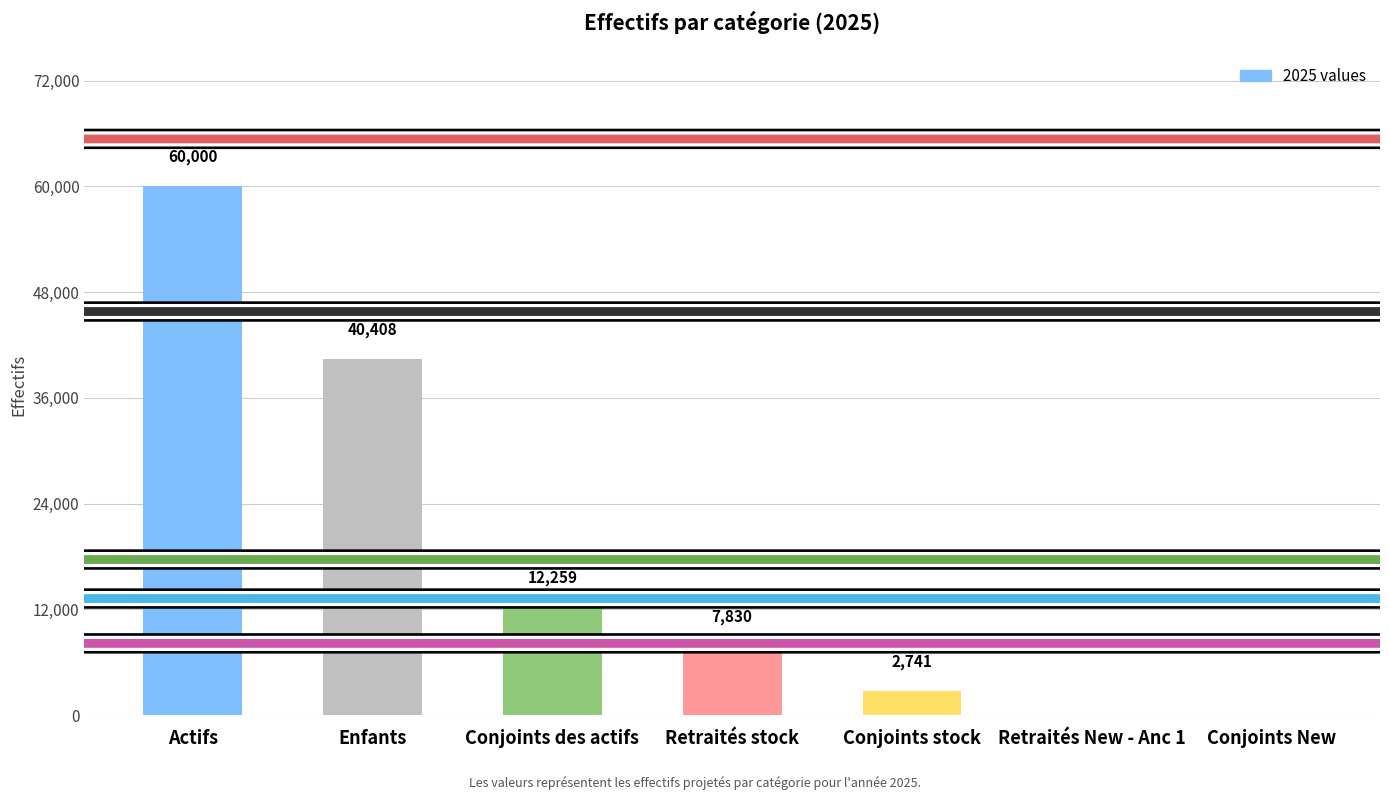

Which category has the highest value across all series?

Actifs